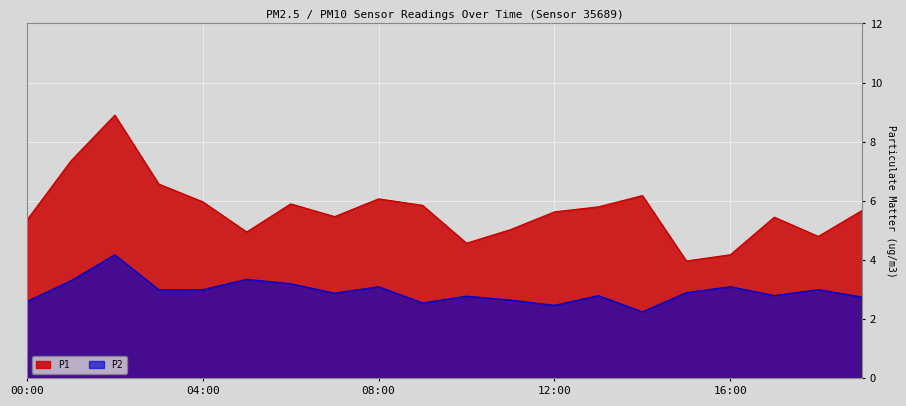

How many lines are shown in the chart?

2